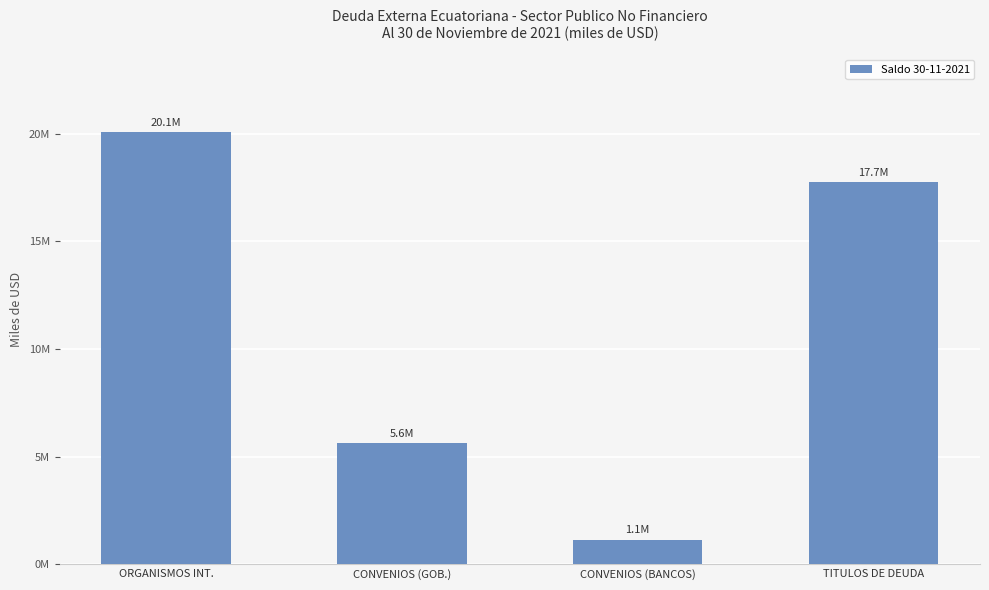

Where does the data first go above 17733757?

ORGANISMOS INT.